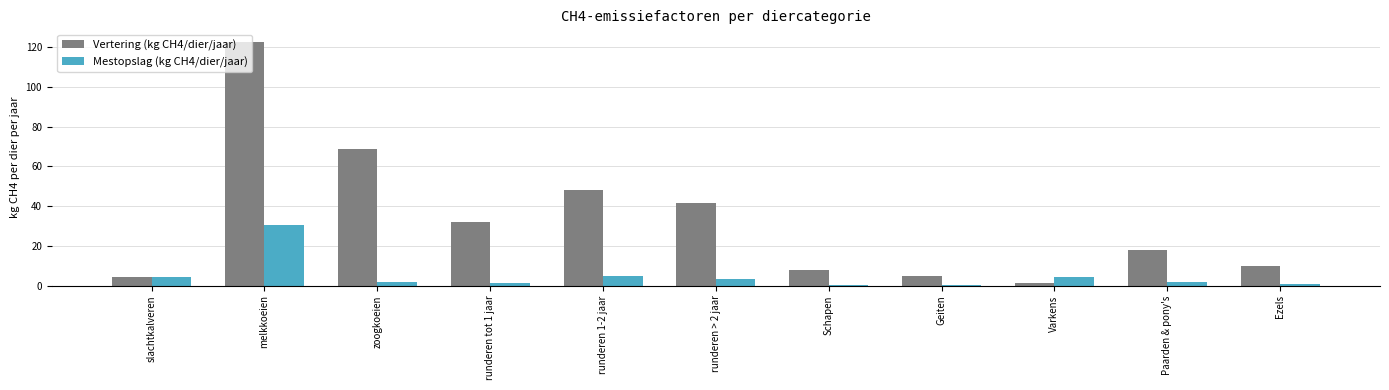

What is the average value of the Mestopslag (kg CH4/dier/jaar) series?

4.8